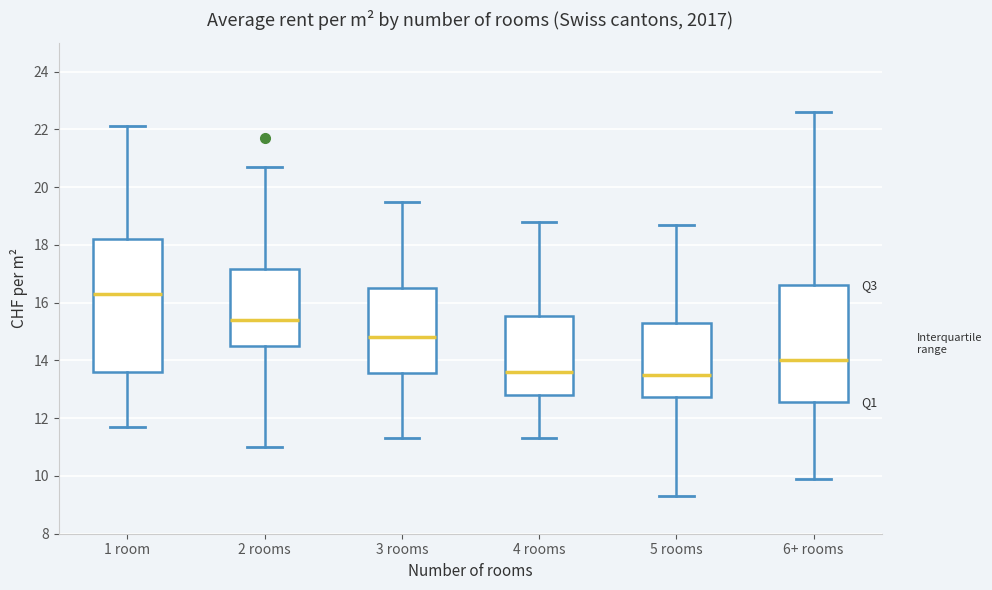

Reading left to right, transcribe this box plot: for each box, give where its median line is, the range the box spans, and where its two whiskers end, as read against the y-axis. The values are not printed on the chart, so give them approximately, as read against the axis.

1 room: median 16.4, box 13.6 to 18.2, whiskers 11.8 to 22.2
2 rooms: median 15.4, box 14.6 to 17.2, whiskers 11.0 to 20.8
3 rooms: median 14.8, box 13.6 to 16.6, whiskers 11.4 to 19.6
4 rooms: median 13.6, box 12.8 to 15.6, whiskers 11.4 to 18.8
5 rooms: median 13.6, box 12.8 to 15.4, whiskers 9.4 to 18.8
6+ rooms: median 14.0, box 12.6 to 16.6, whiskers 10.0 to 22.6